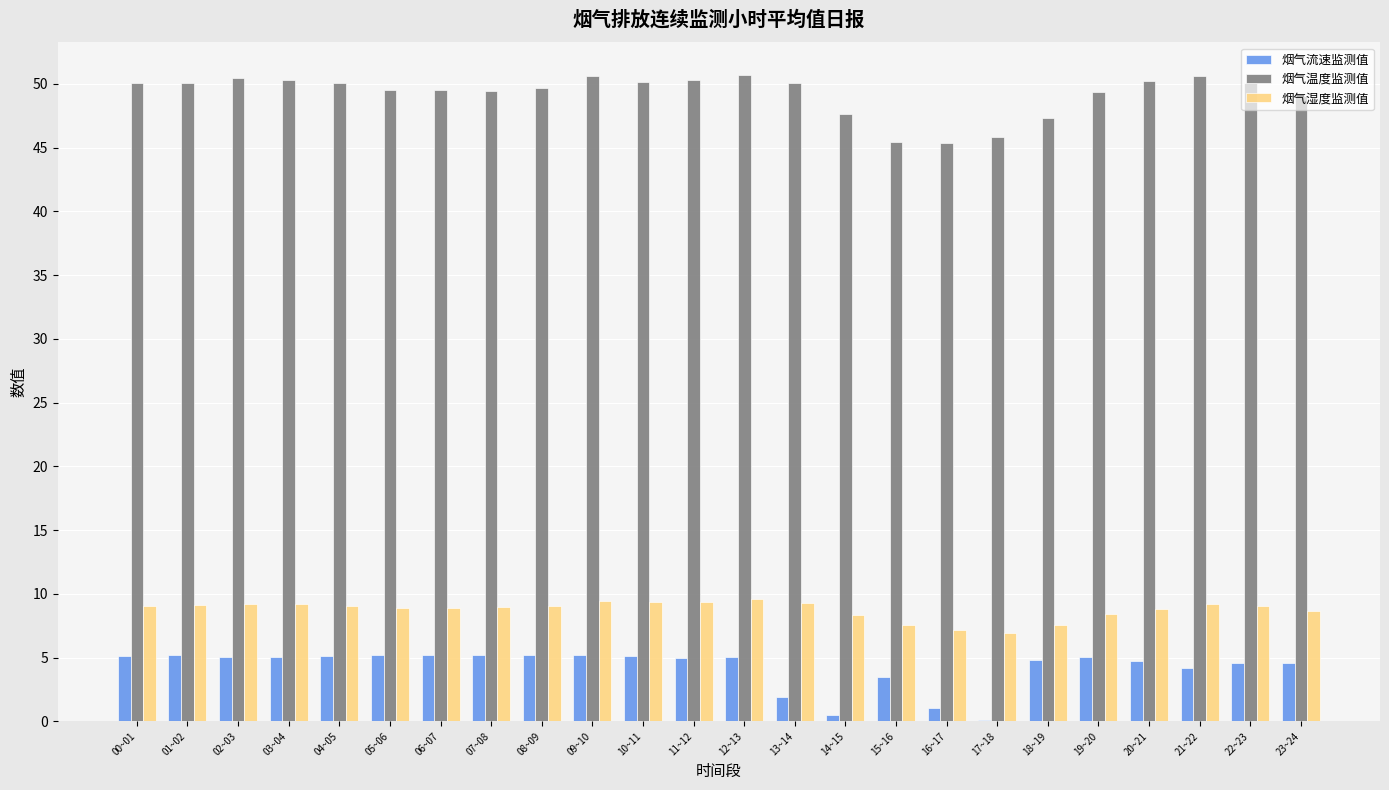

Which series has the largest total across all categories?

烟气温度监测值